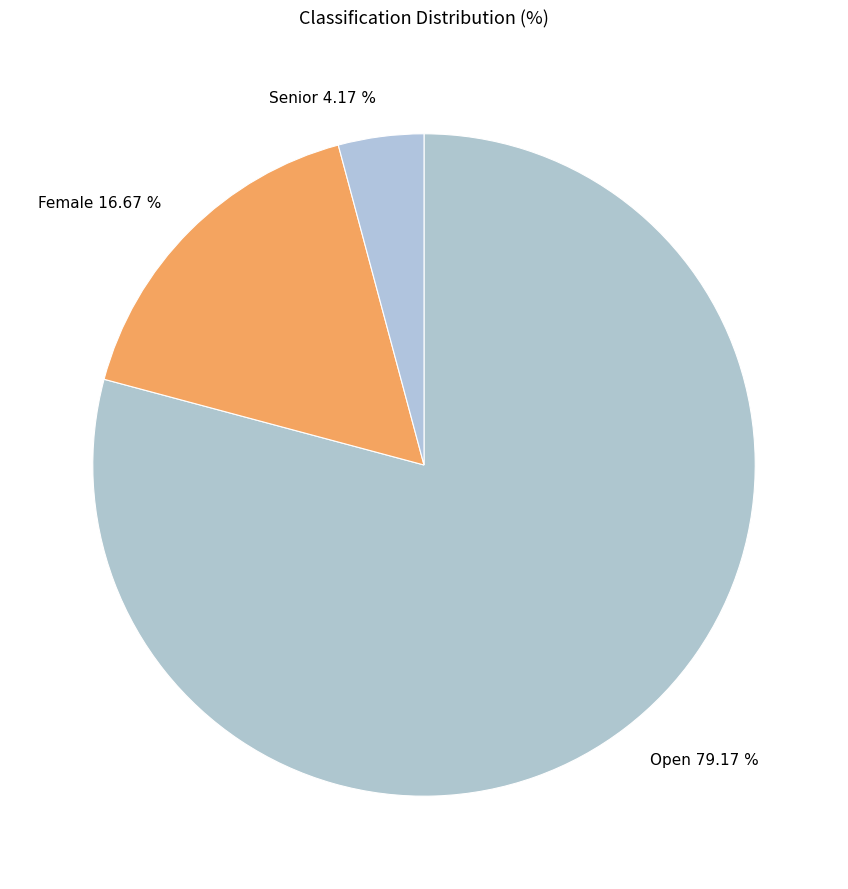

What percentage is the Female slice, to the nearest percent?

17%